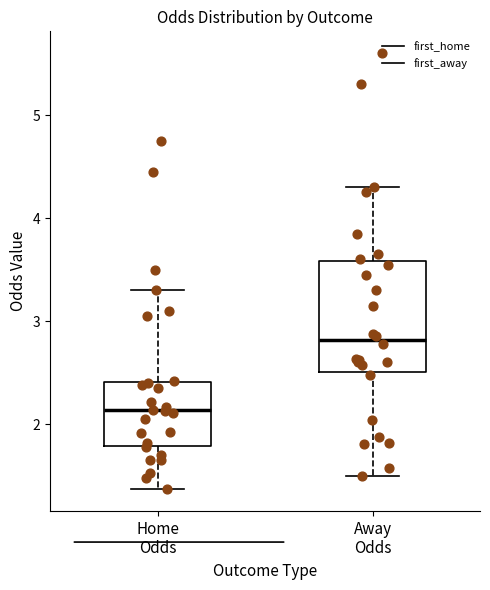

Reading left to right, transcribe this box plot: for each box, give where its median line is, the range the box spans, and where its two whiskers end, as read against the y-axis. The values are not printed on the chart, so give them approximately, as read against the axis.

Home Odds: median 2.1, box 1.8 to 2.4, whiskers 1.4 to 3.3
Away Odds: median 2.8, box 2.5 to 3.6, whiskers 1.5 to 4.3